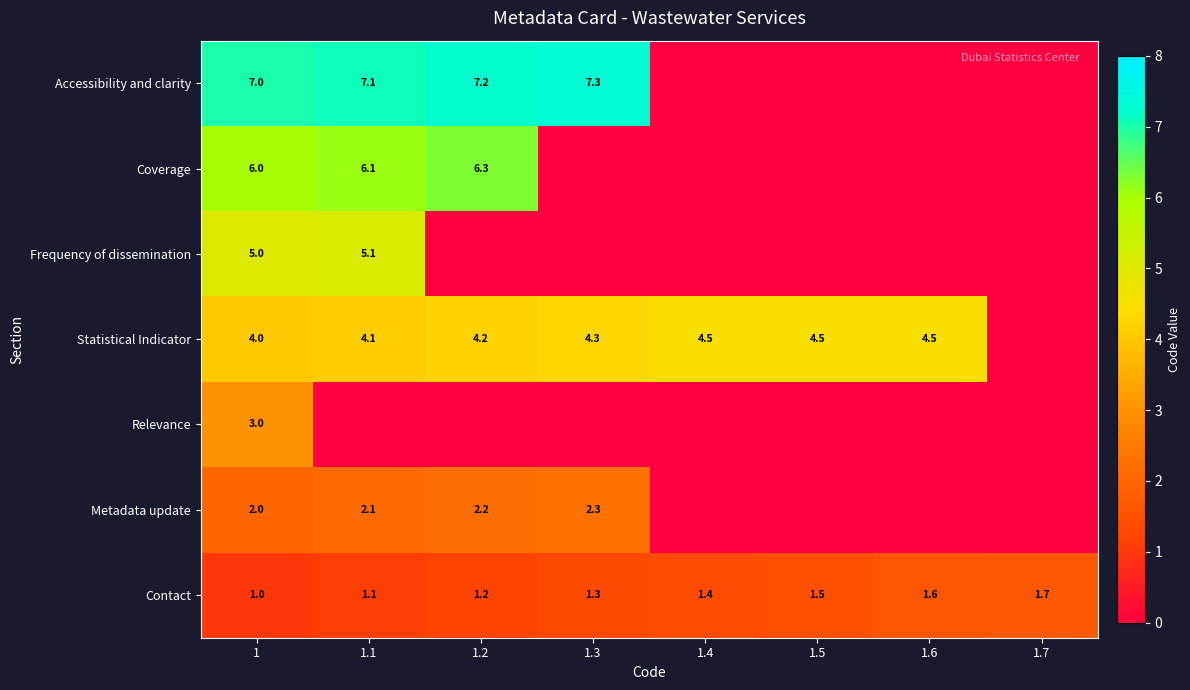

How many Contact values are between 1 and 2?

8